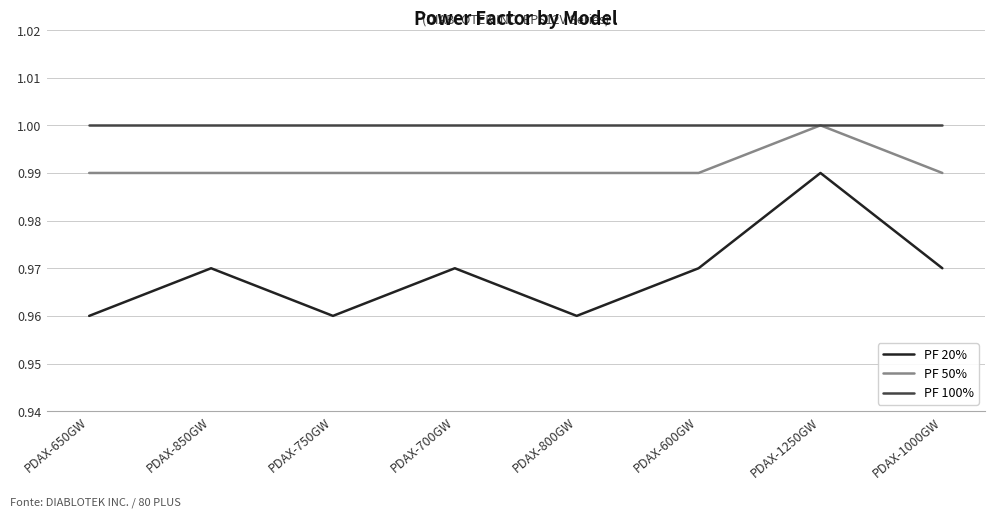

Rank the series by their average value, from lowest to highest.

PF 20%, PF 50%, PF 100%